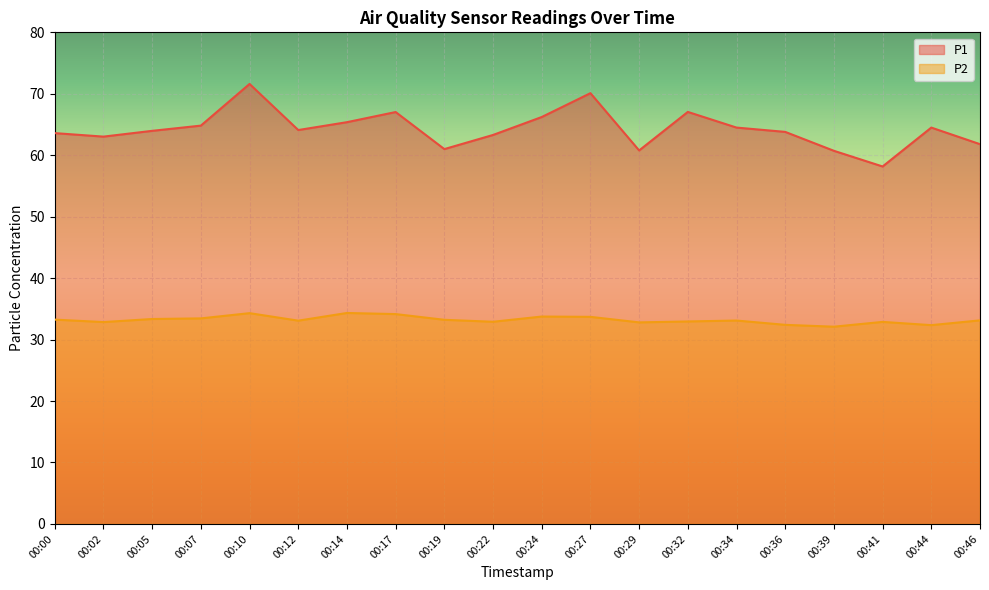

At which category does P2 reach its first local valley?

00:02